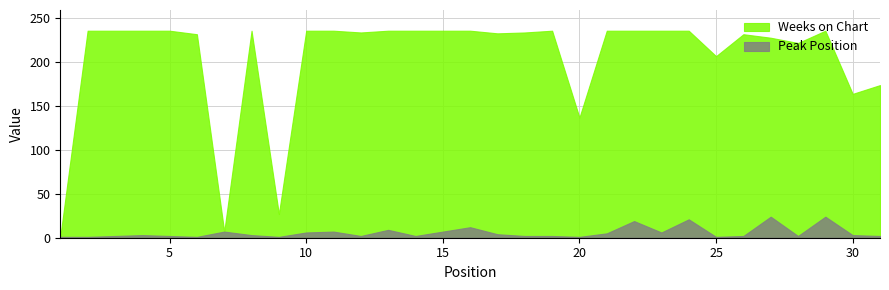

True or false: Peak Position has a value of 1 at 6.

True